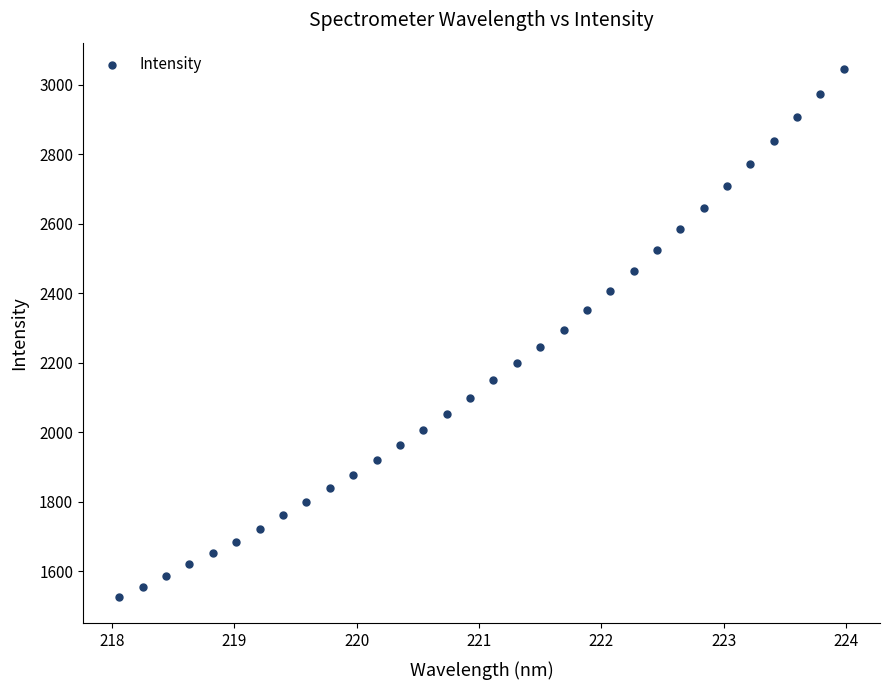

What is the range of X values (max minus min)?

5.9